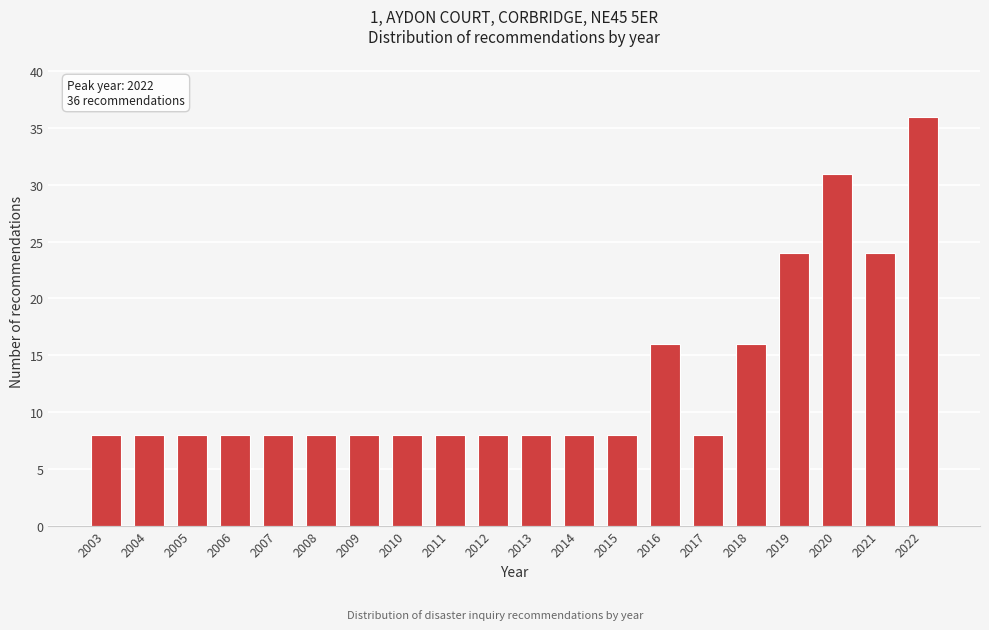

Reading left to right, what are all the values shown in this chart?

8	8	8	8	8	8	8	8	8	8	8	8	8	16	8	16	24	31	24	36